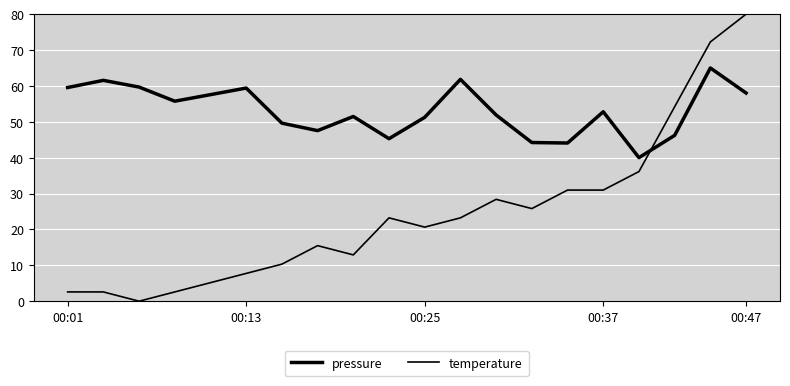

At which category is the sum across all series the highest?

00:47